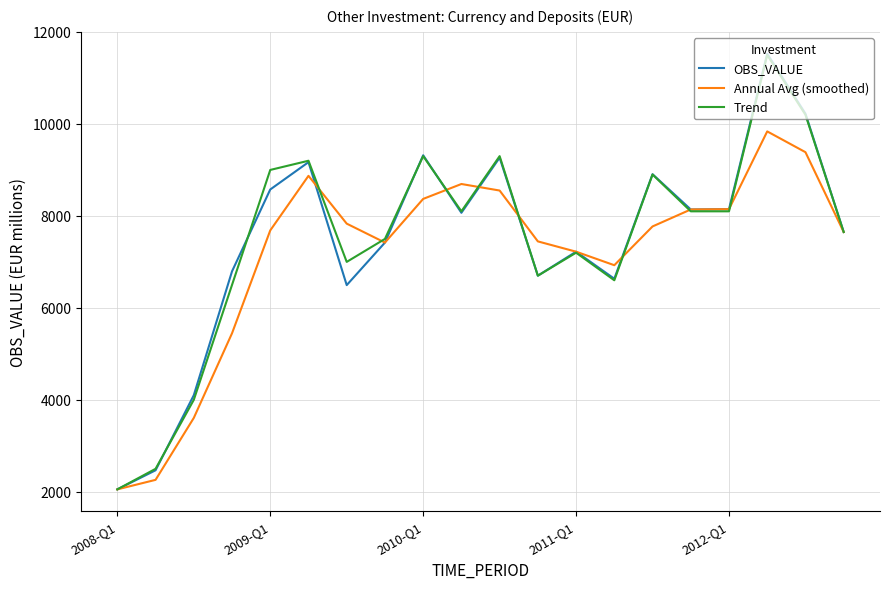

Which series has the widest spread of values?

OBS_VALUE